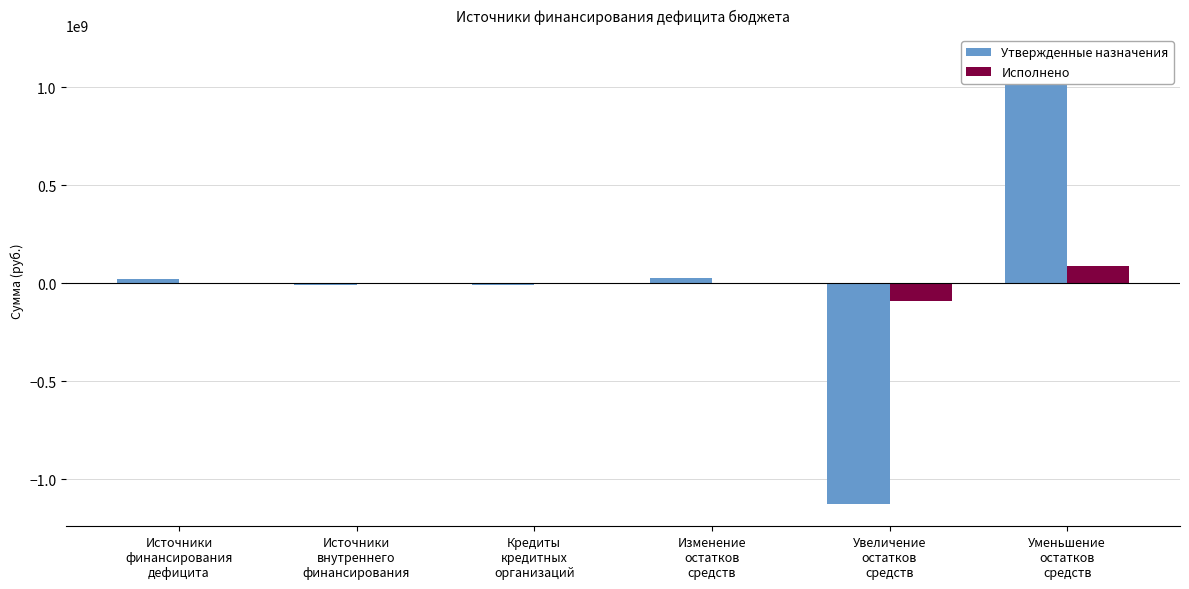

Which series has the largest range (max minus min)?

Утвержденные назначения